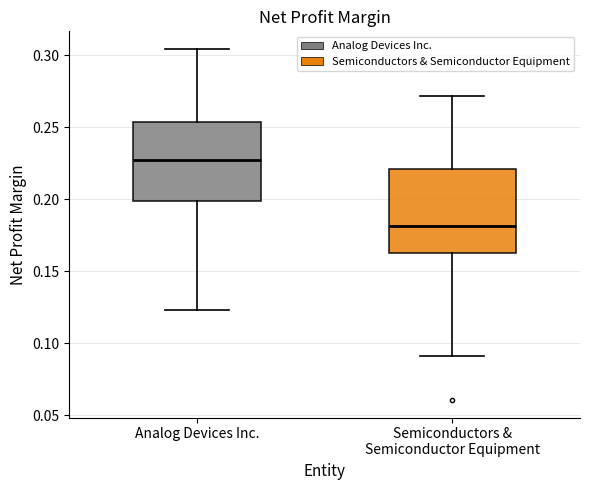

Which box's median line is the lowest?

Semiconductors & Semiconductor Equipment